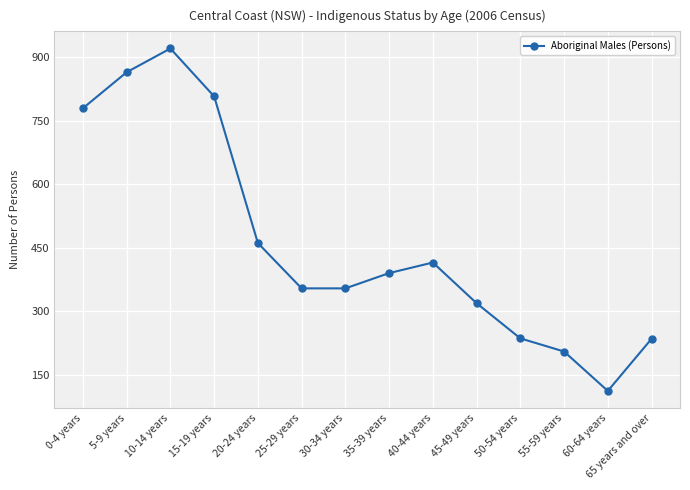

True or false: there are more than 1 points higher than both neighbors.

True